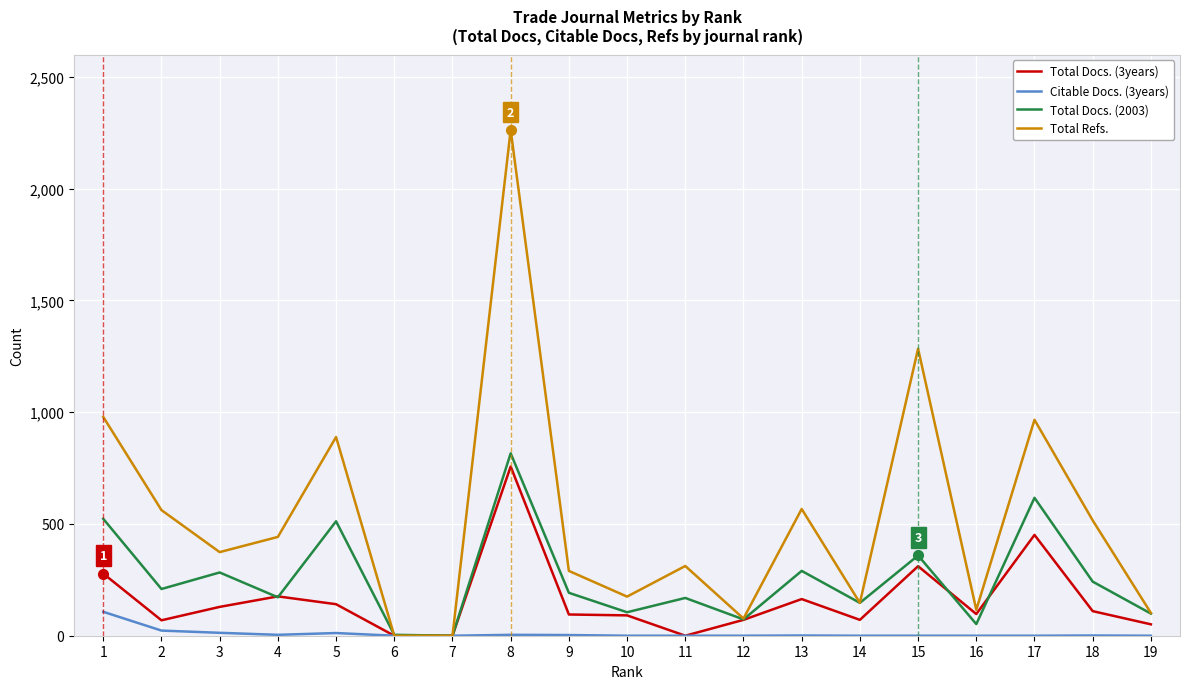

Is the value of Total Docs. (3years) at 12 greater than the value of Citable Docs. (3years) at 15?

Yes